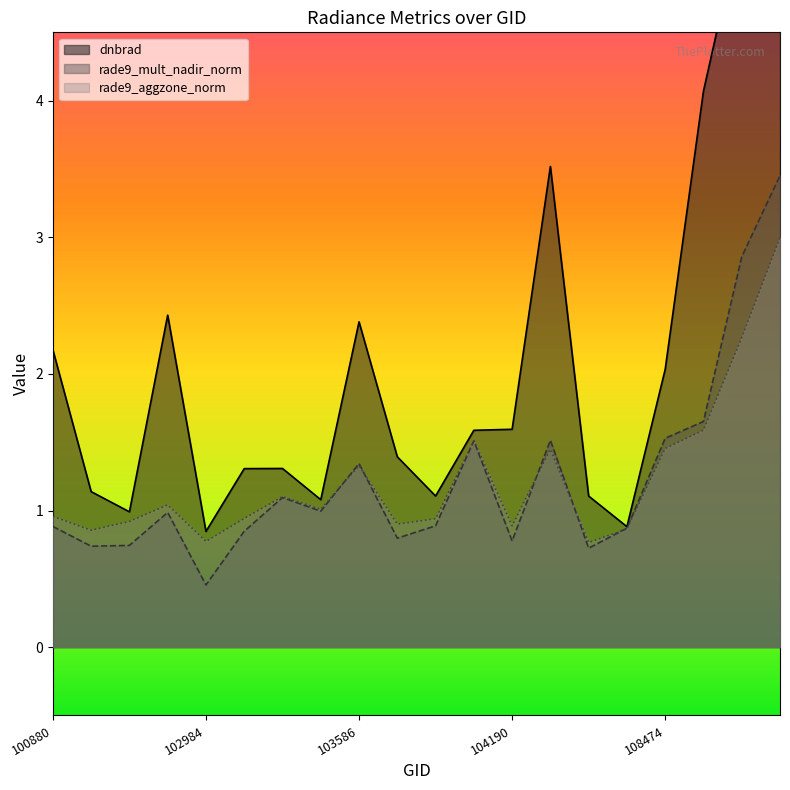

Is it true that dnbrad equals 5.3 at 108662?

True